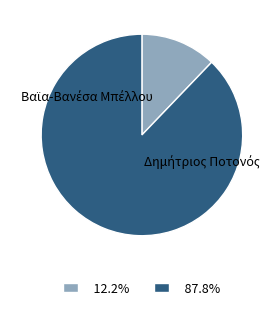

Rank the categories by value from highest to lowest.

Δημήτριος Ποτονός, Βαϊα-Βανέσα Μπέλλου